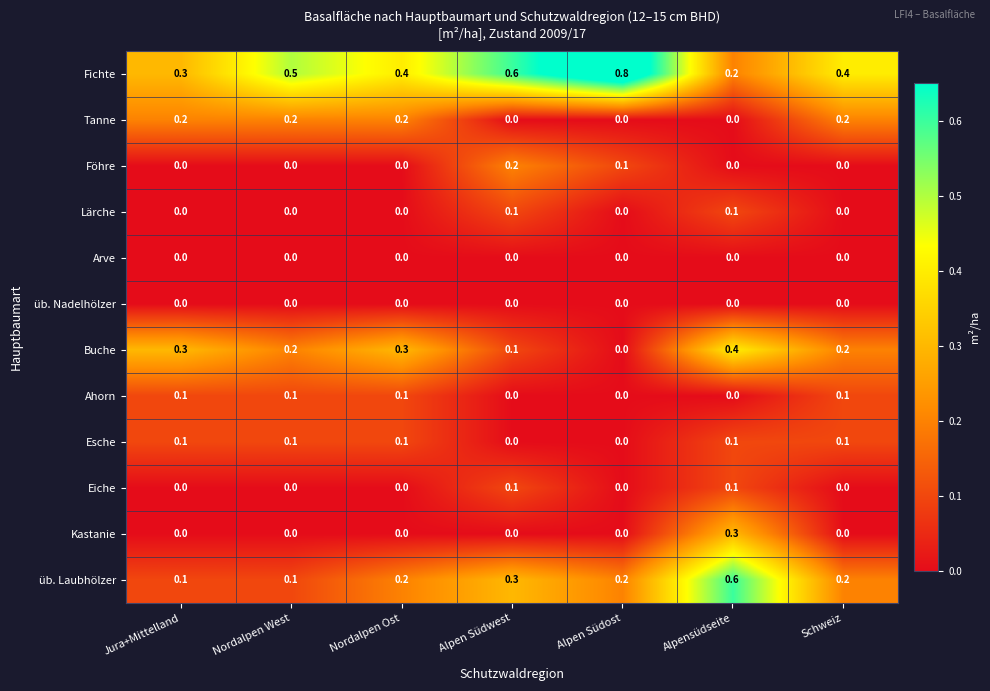

What is the greatest value displayed?

0.8